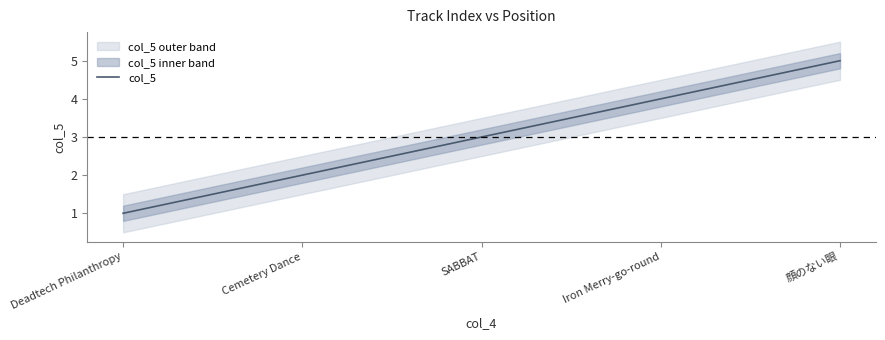

Approximately how many times larger is the value at Deadtech Philanthropy compared to Cemetery Dance?

0.5